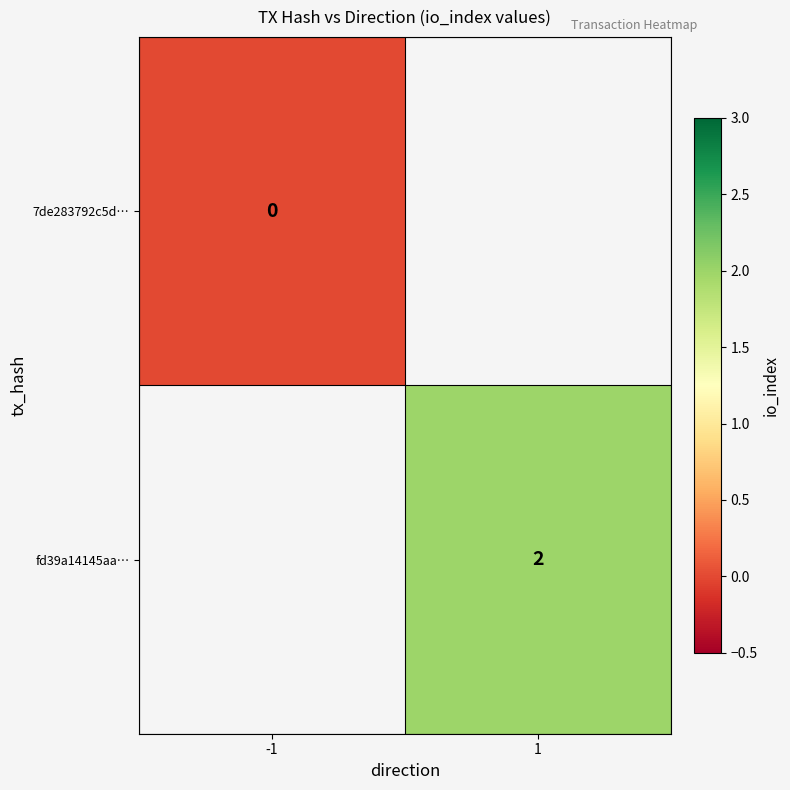

Which category has the highest value across all series?

1